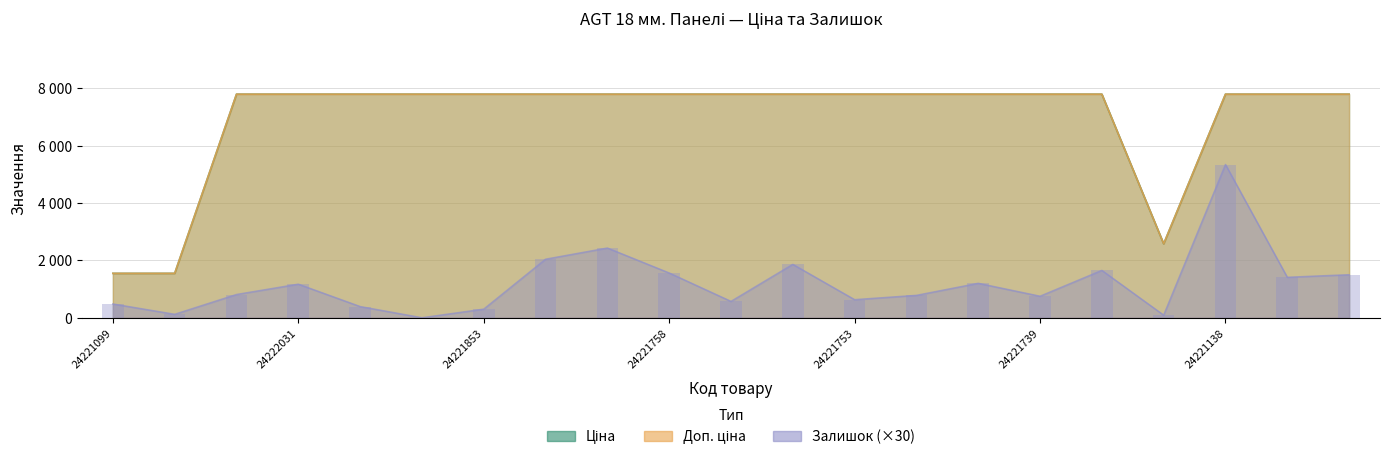

At how many categories does at least one series exceed 7418?

18